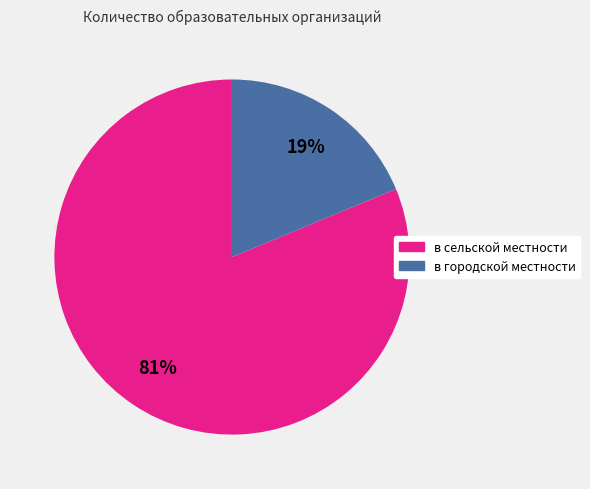

The в городской местности slice represents 28% of the pie. True or false?

False